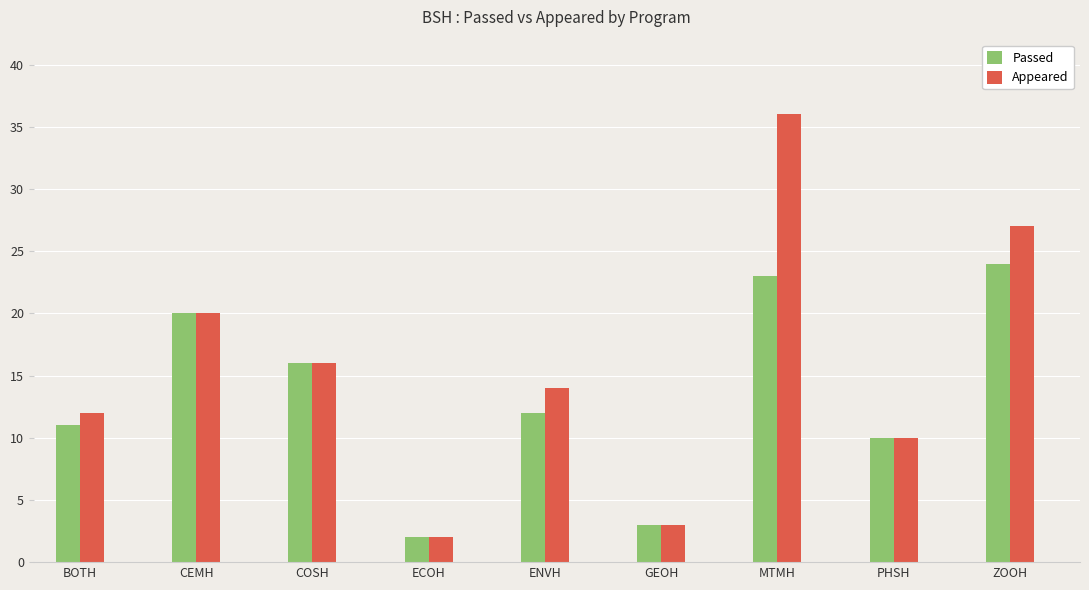

How many groups of bars are there?

9